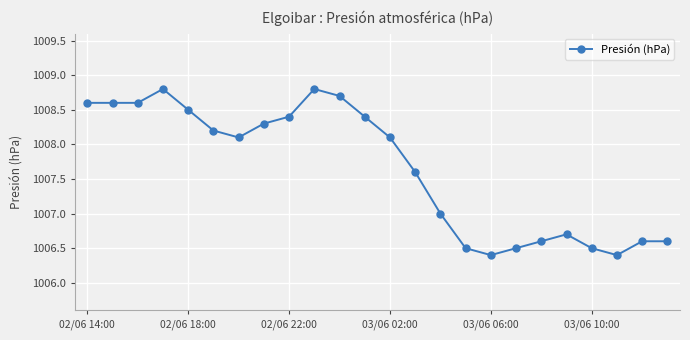

What is the smallest value displayed?

1006.4